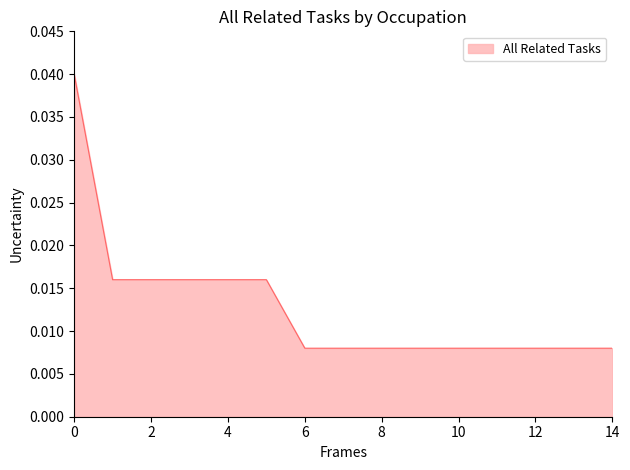

Does the chart display data point markers on the line(s)?

No